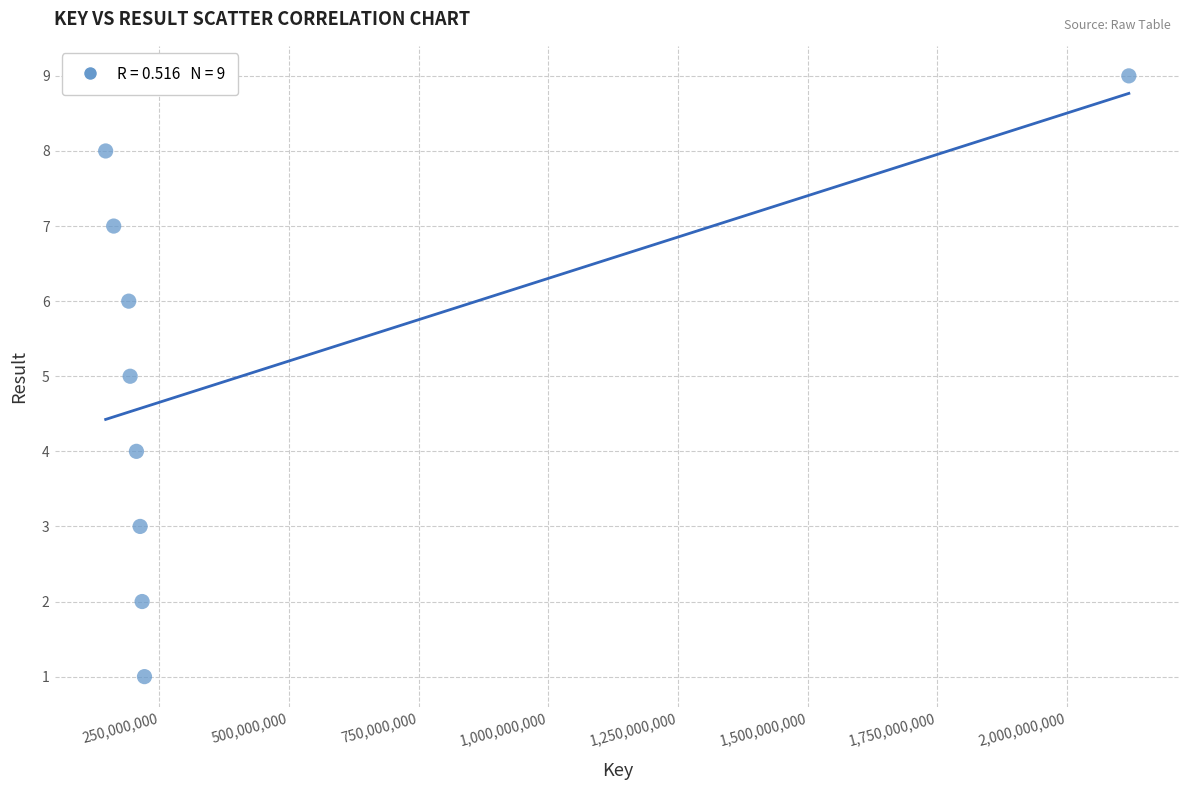

What is the range of X values (max minus min)?

1972685366